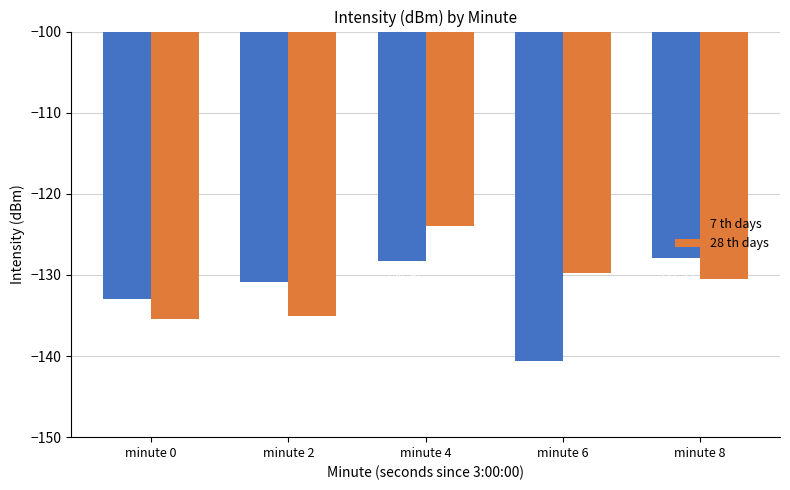

What is the average value of the 7 th days series?

-132.2